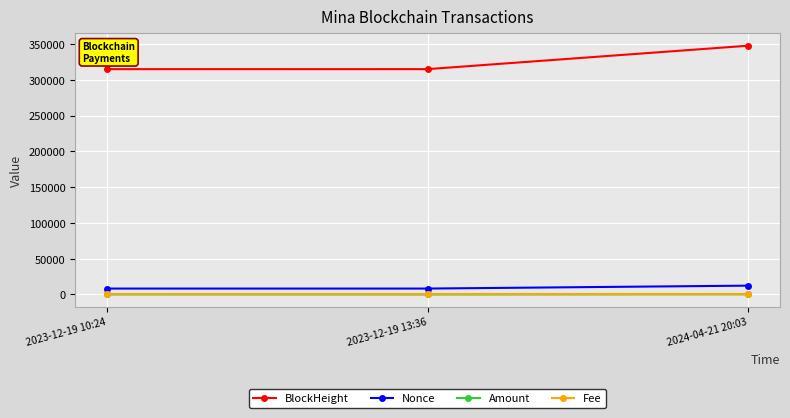

Read the Nonce value at 2023-12-19 10:24.

8290.0